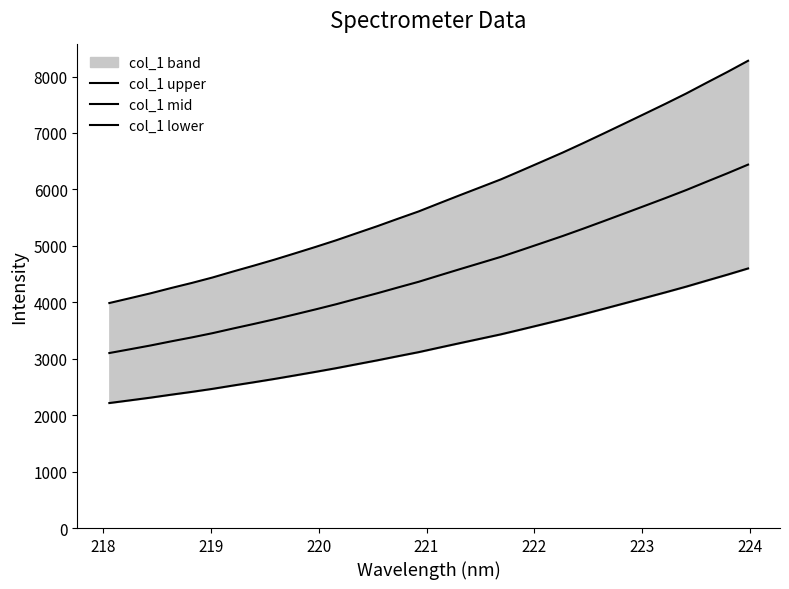

At how many categories does at least one series exceed 8235?

1